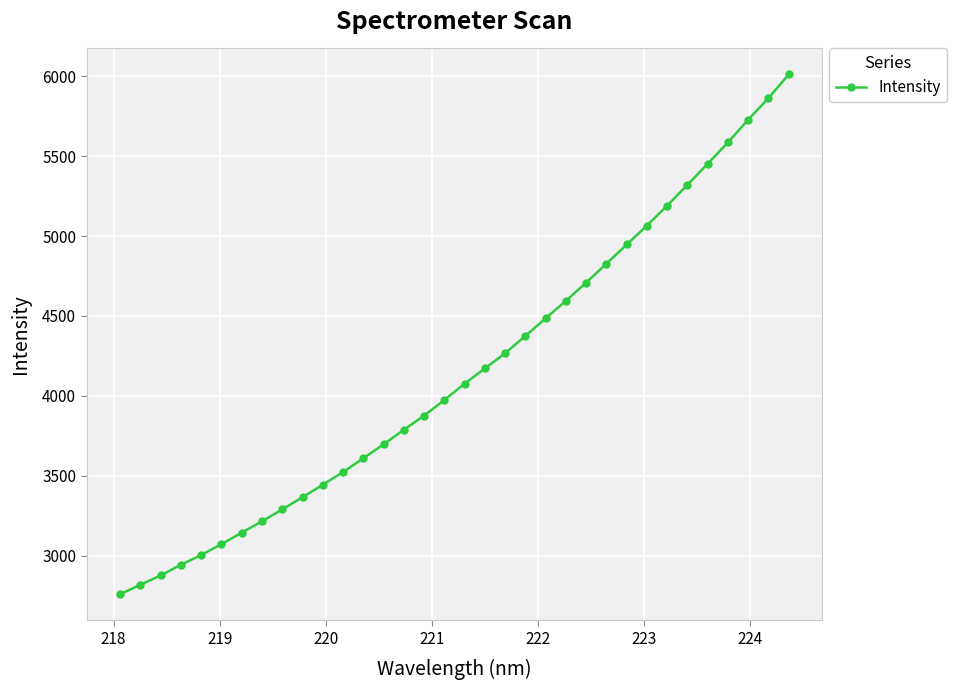

What is the value of the 4th point from the left?

2942.2